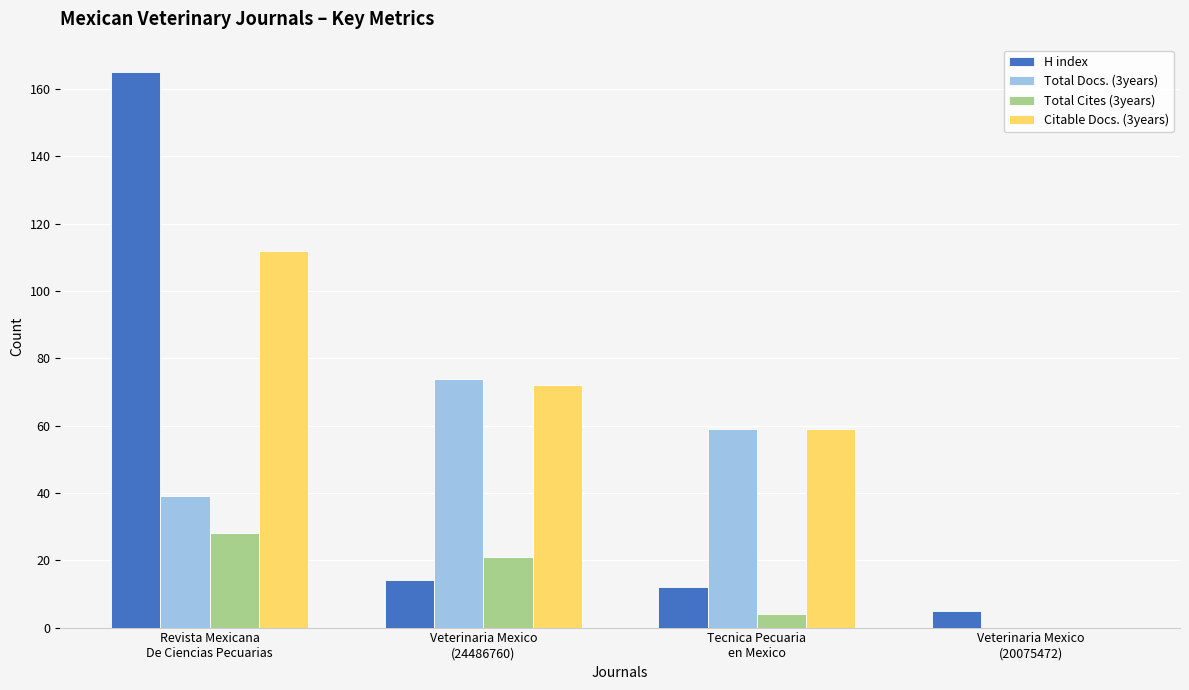

What is the highest value of the H index series?

165